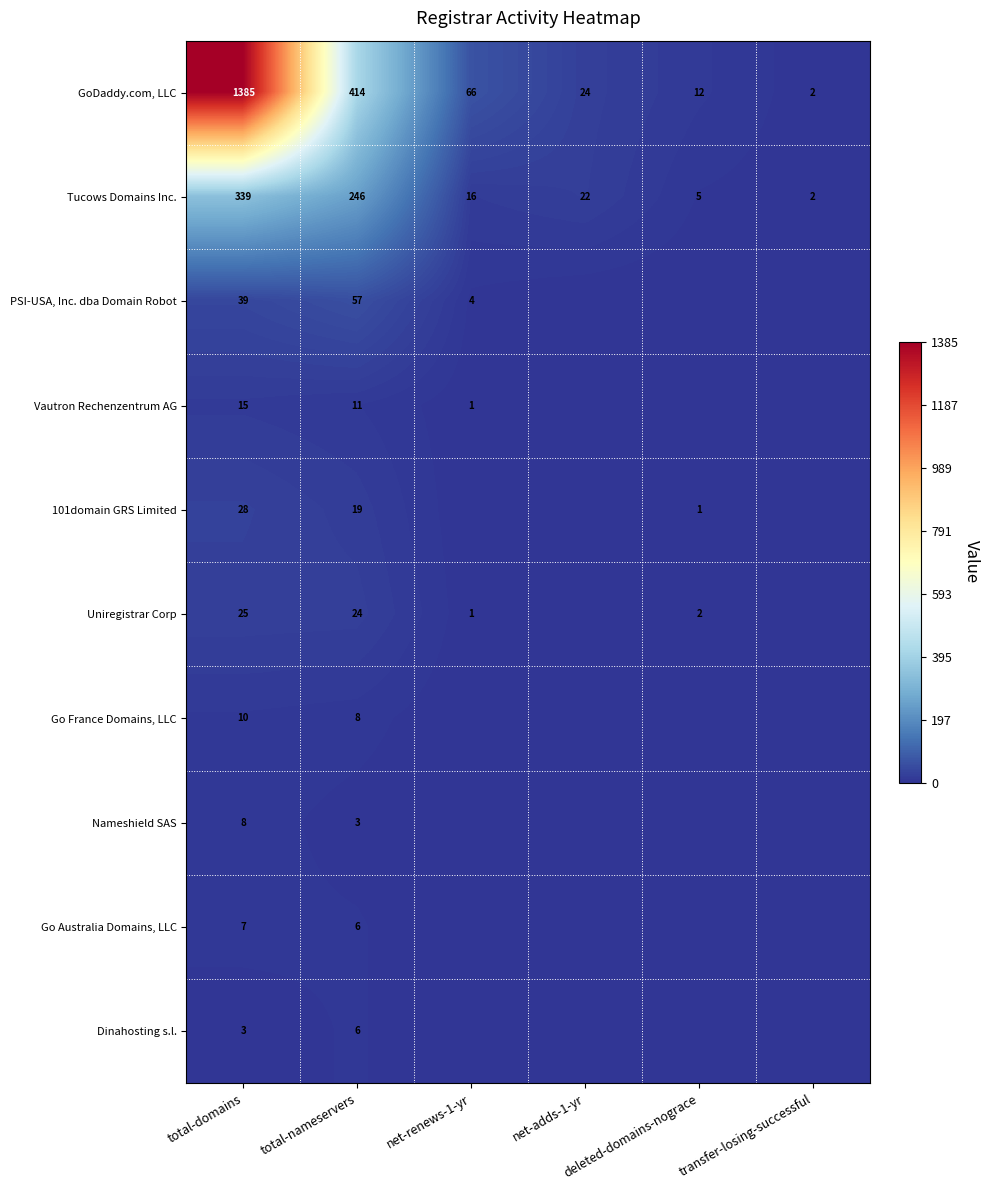

What is the average value of the GoDaddy.com, LLC series?

317